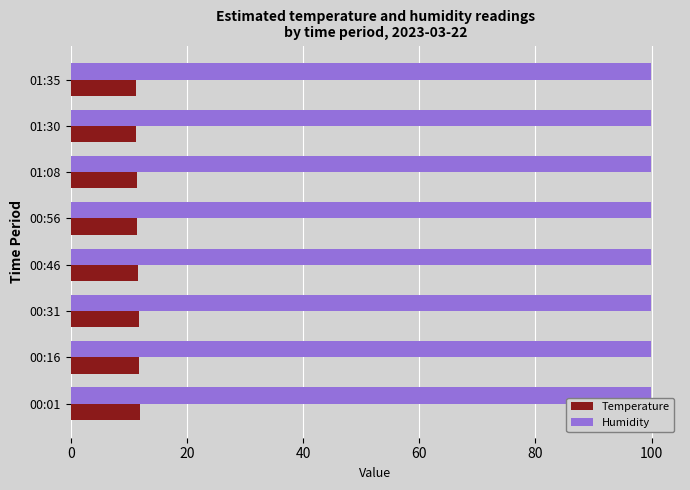

What is the difference between the highest and lowest values at 01:30?

88.6